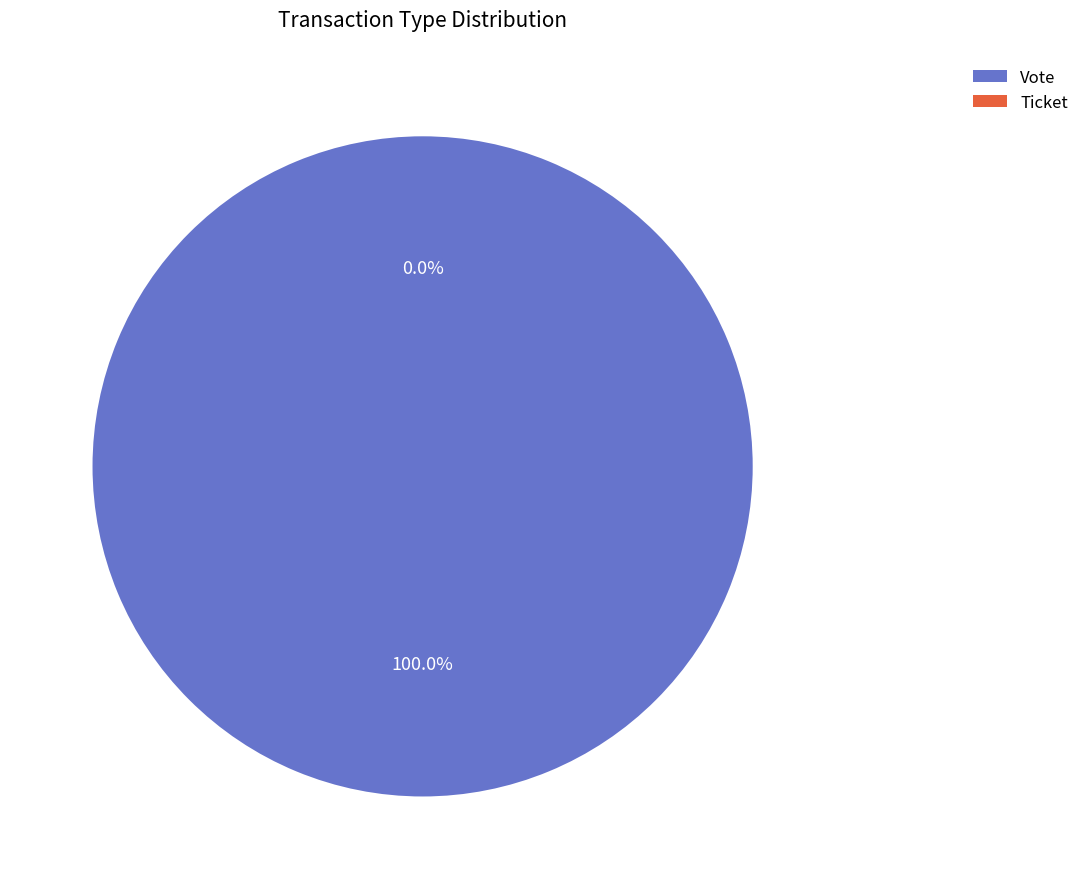

What percentage is the Vote slice, to the nearest percent?

100%